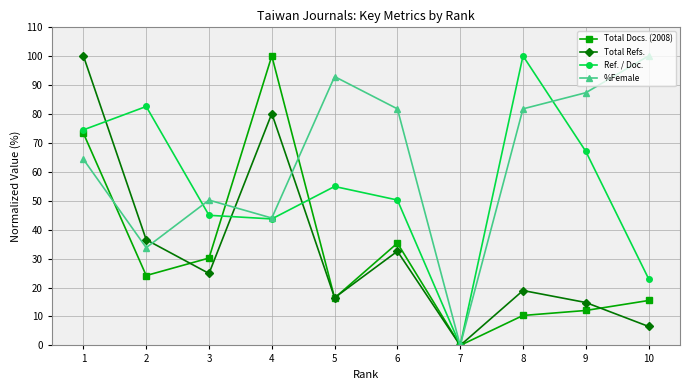

What is the spread (max minus min) of values at 3?

25.3